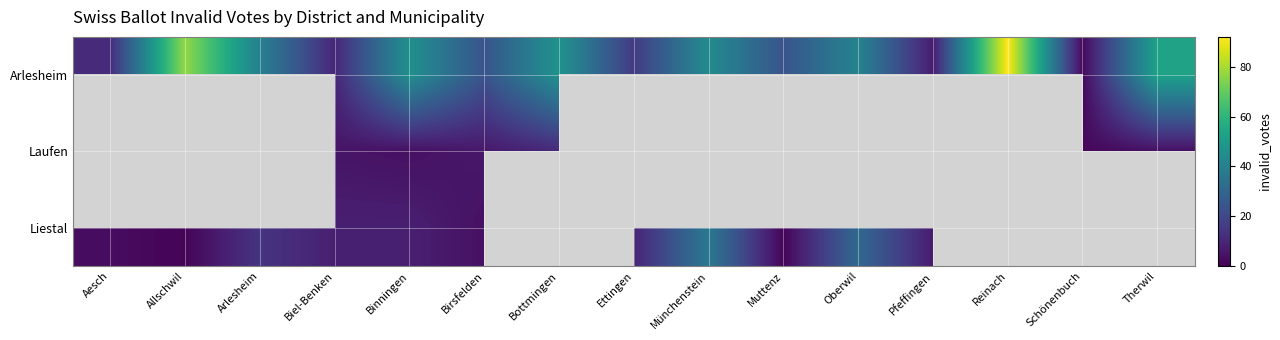

The Liestal series shows 7.0 at Pfeffingen. True or false?

True